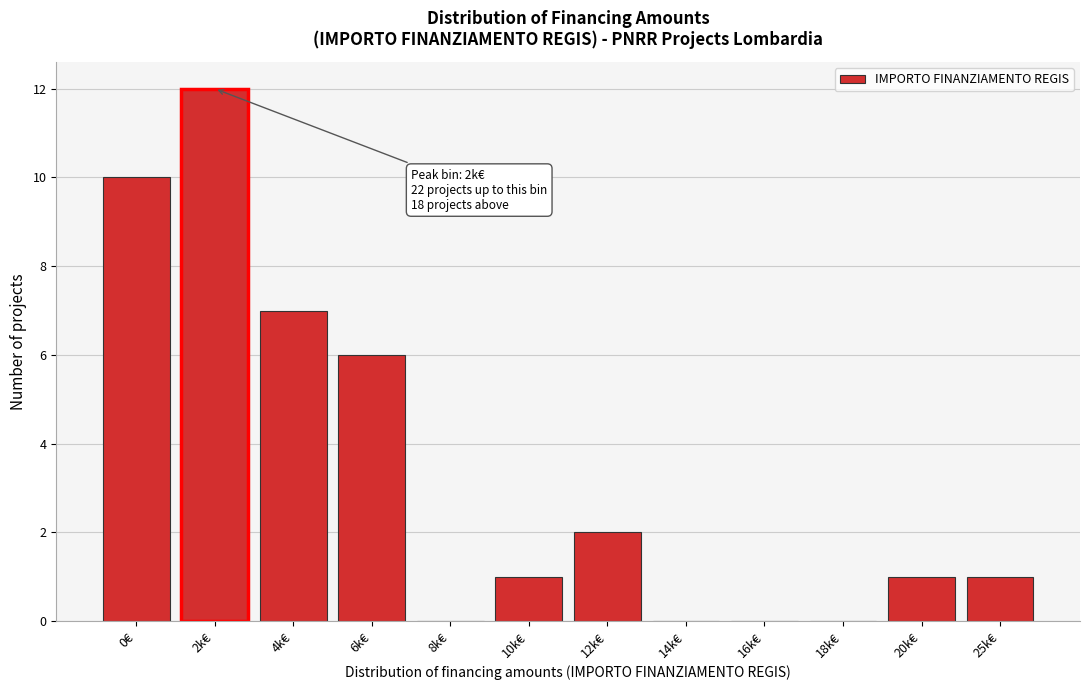

Reading left to right, transcribe all the data shown in this chart.

0€=10	2k€=12	4k€=7	6k€=6	8k€=0	10k€=1	12k€=2	14k€=0	16k€=0	18k€=0	20k€=1	25k€=1